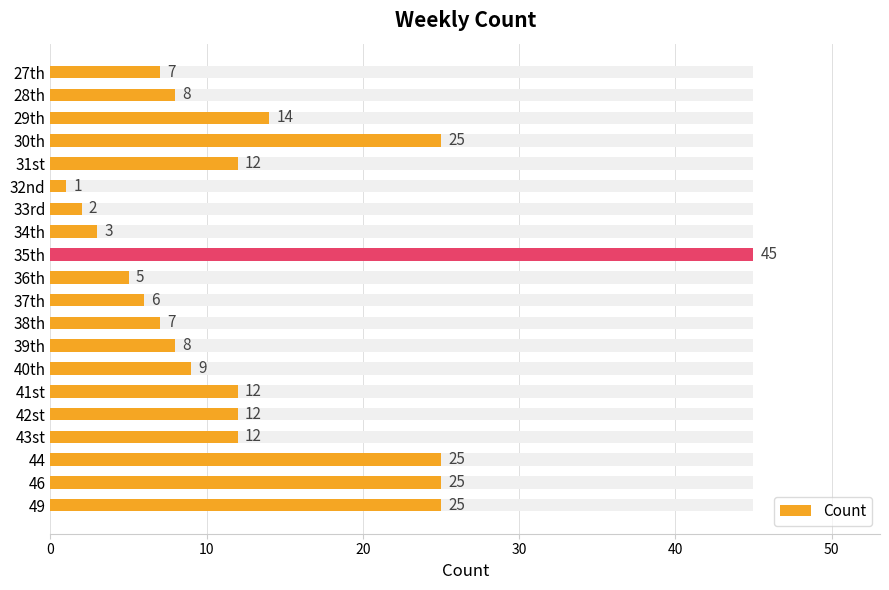

What is the greatest value displayed?

45